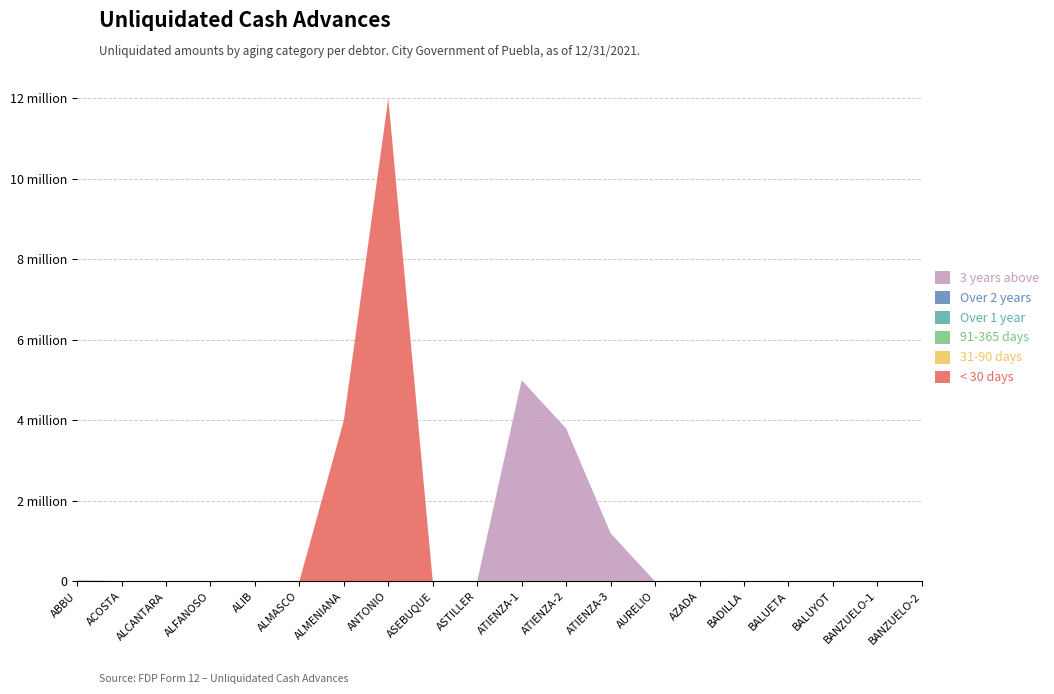

Reading left to right, list all the values displayed in this chart.

< 30 days: 0	0	5880	0	0	0	4000000	12000000	0	0	0	0	0	0	0	0	0	0	0	0
31-90 days: 0	0	0	0	0	0	0	0	0	0	0	0	0	0	0	0	0	0	0	0
91-365 days: 0	0	0	0	0	0	0	0	0	0	0	0	0	0	0	0	0	0	0	0
Over 1 year: 0	0	0	0	0	0	0	0	0	0	0	0	0	0	0	0	0	0	0	0
Over 2 years: 0	0	0	0	0	0	0	0	0	0	0	0	0	0	0	0	0	0	0	0
3 years above: 29721	11542	0	8700	200	14751	9567	5390	12130	12221	5000000	3800000	1200000	1500	14226	11823	12148	8331	0	0